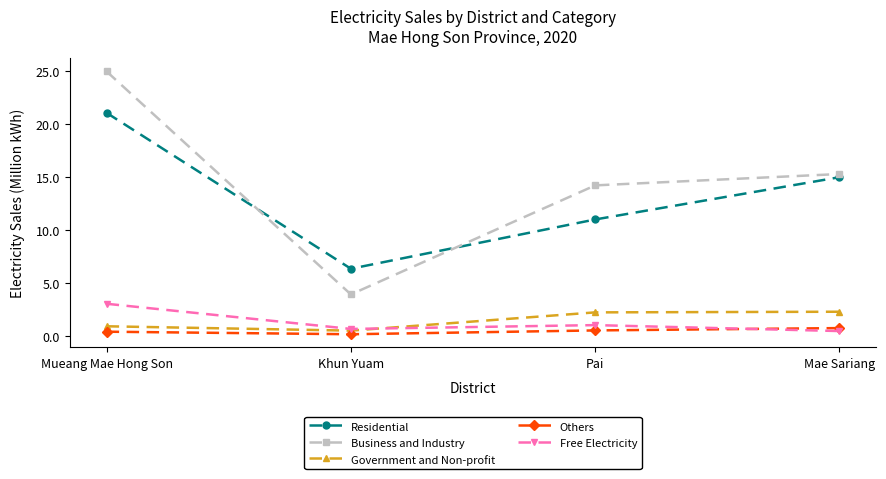

True or false: Business and Industry has more than 0 points higher than both neighbors.

False